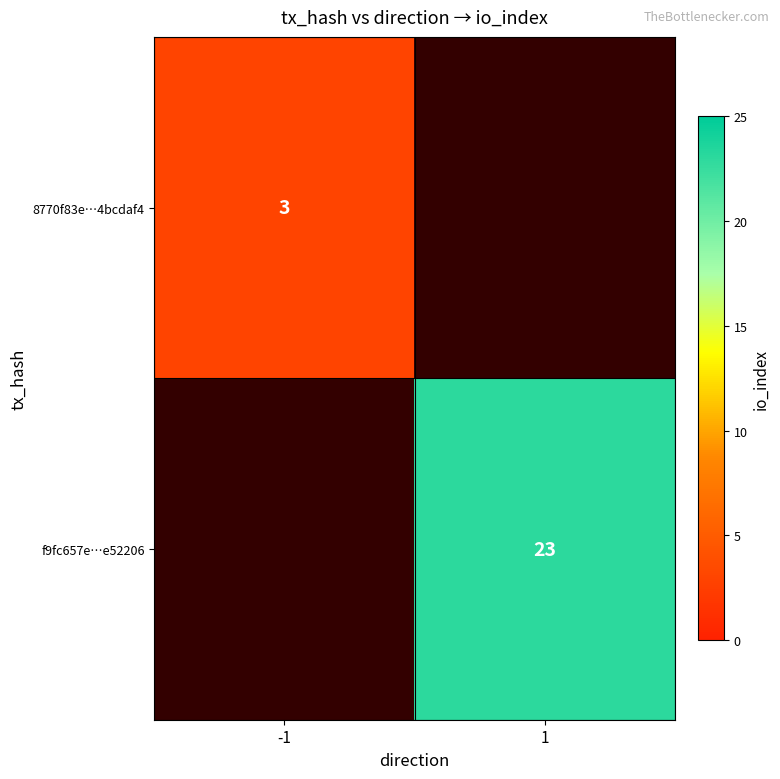

The value of 8770f83e…4bcdaf4 at -1 is 3. True or false?

True